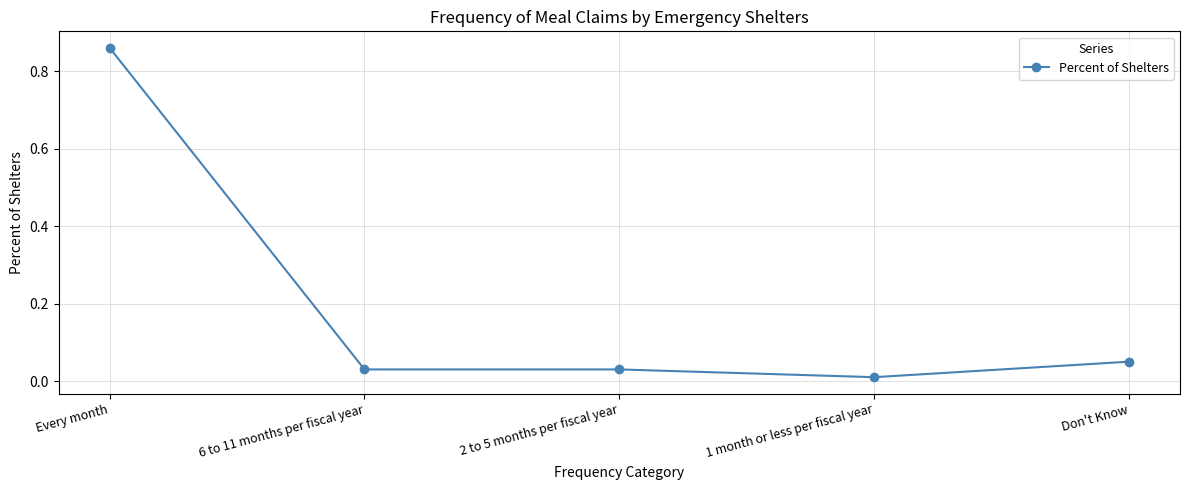

At which label is the value closest to 0?

1 month or less per fiscal year